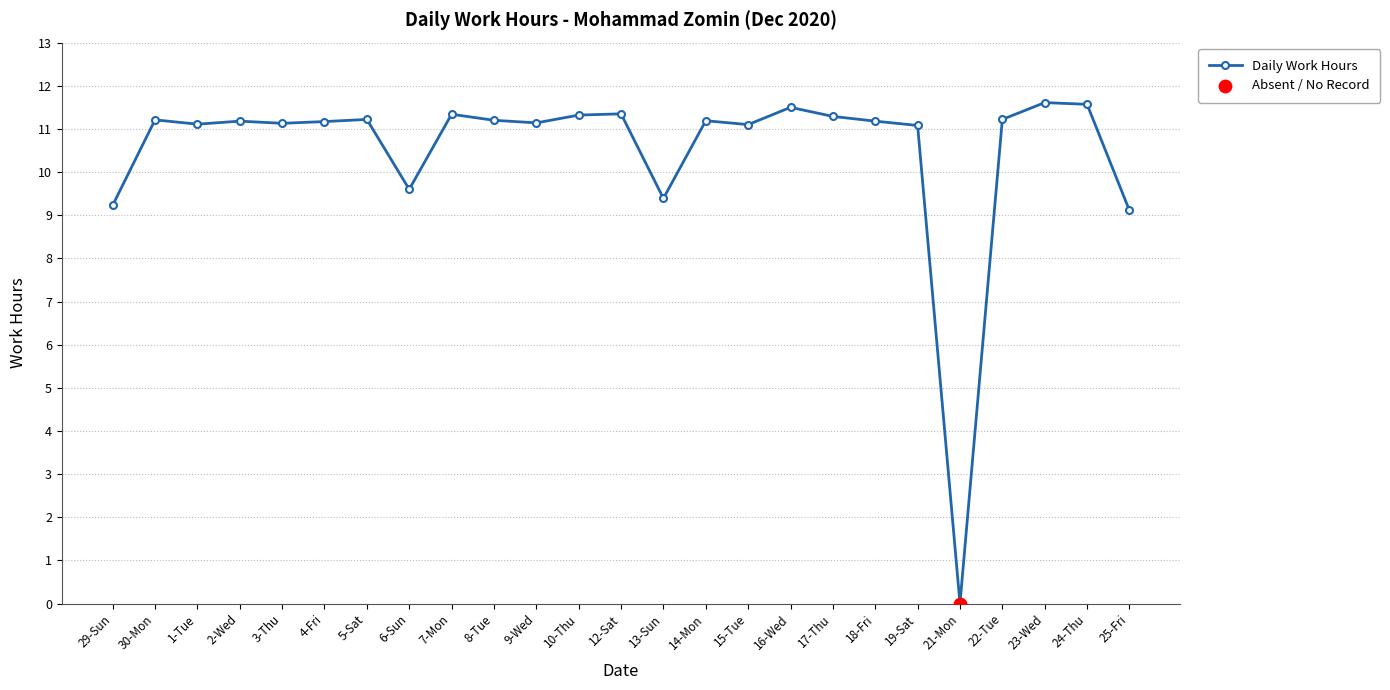

Approximately how many times larger is the value at 15-Tue compared to 3-Thu?

1.0